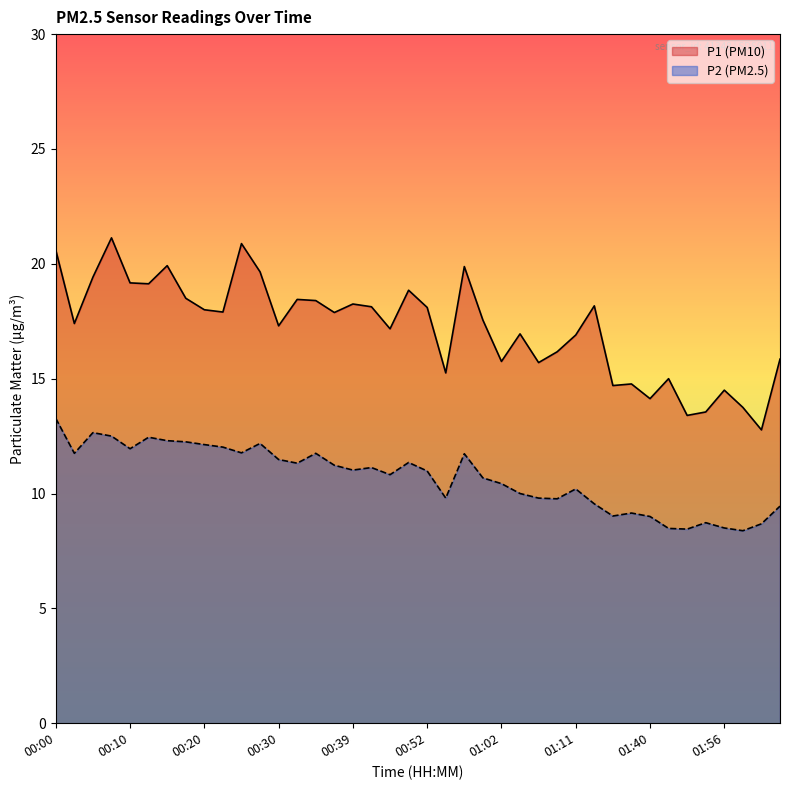

List the series in order of their peak value, highest first.

P1, P2